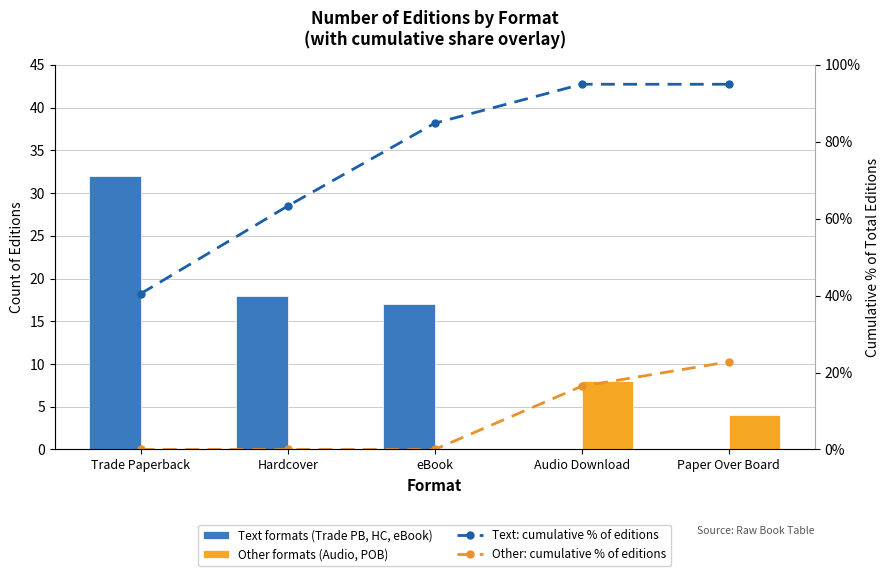

Which category has the lowest value in the Other: cumulative % of editions series?

Trade Paperback